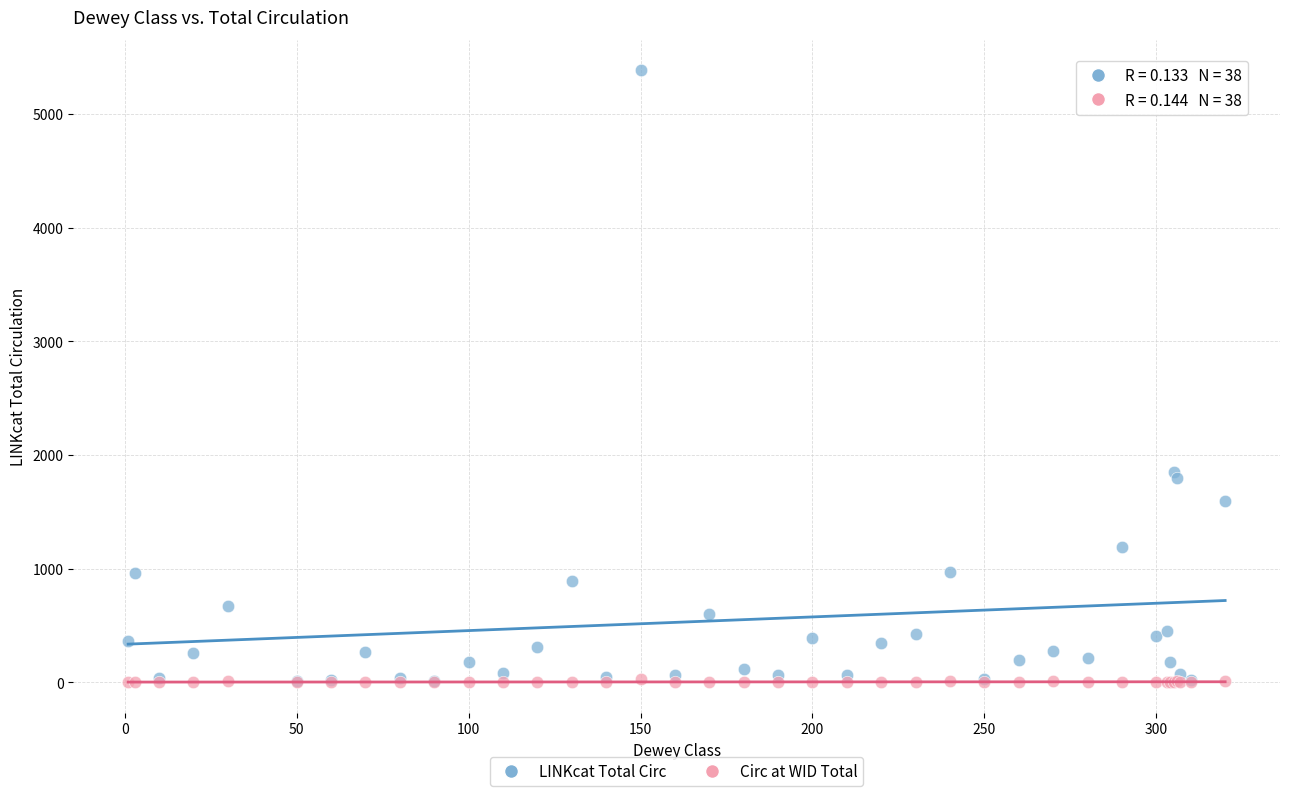

In the LINKcat Total Circ series, what Y value is closest to 2695?

1854